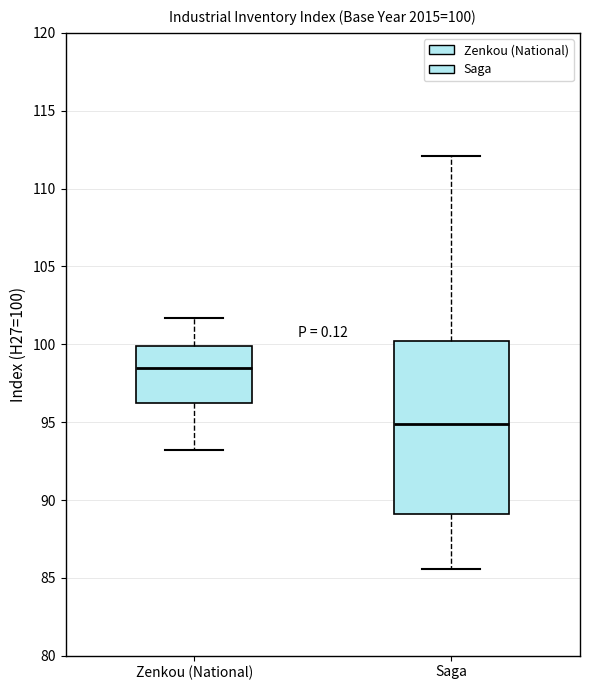

Which box has the highest median line?

Zenkou (National)